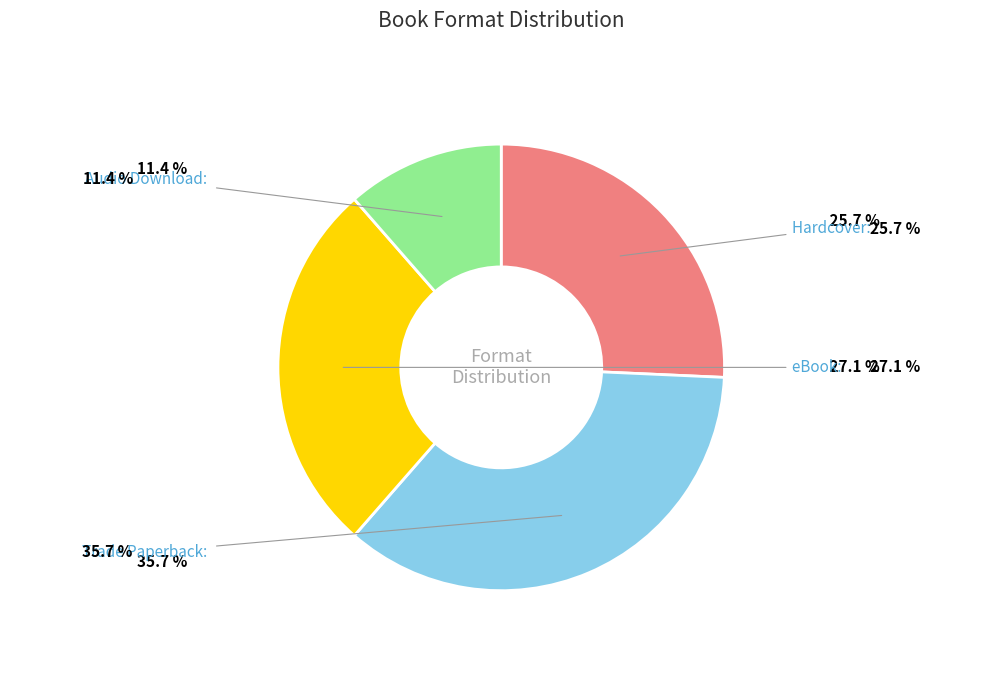

How many slices are in this pie chart?

4